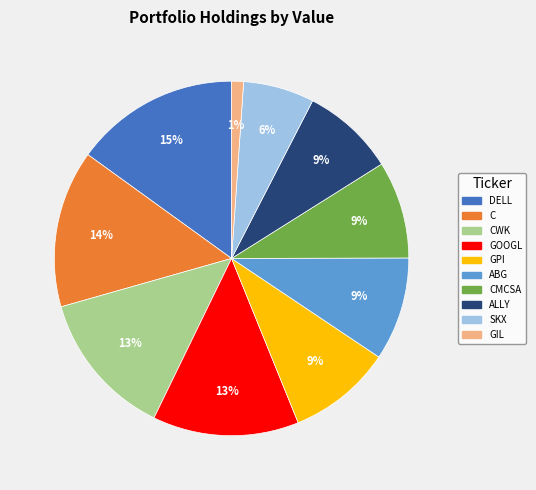

To the nearest percent, what is the difference between the largest and smallest slice percentages?

14%